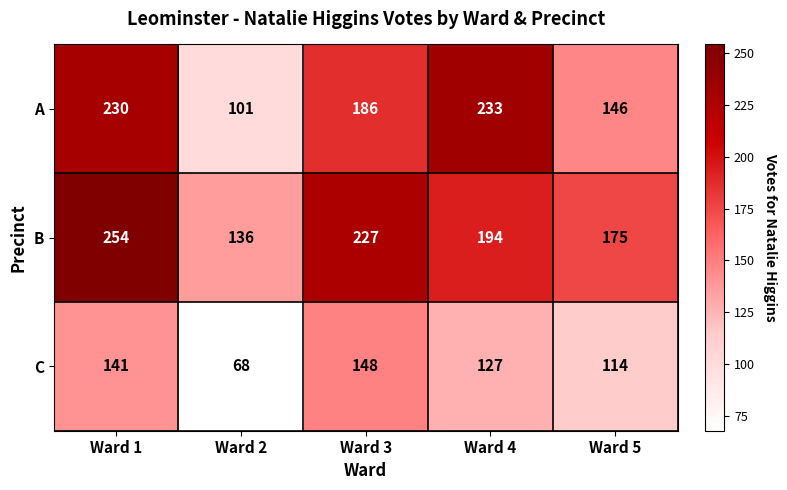

Is it true that C equals 215 at Ward 4?

False